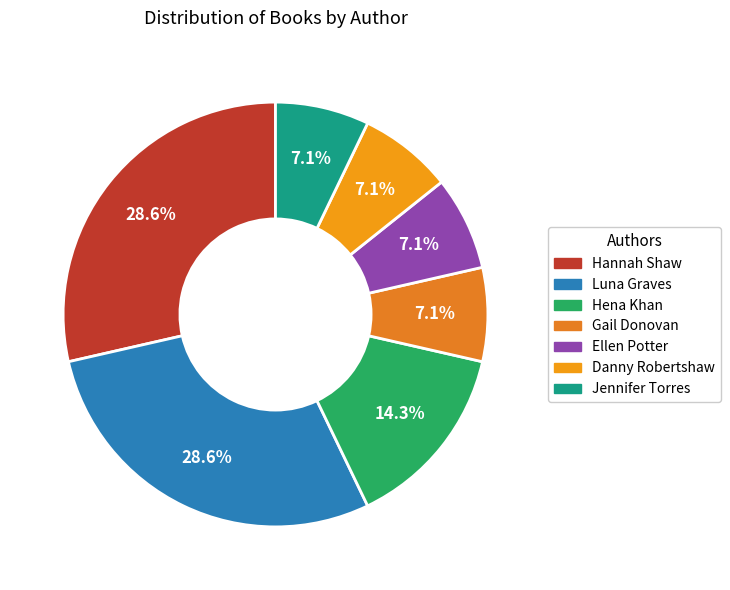

Is the sum of Gail Donovan and Jennifer Torres greater than half?

No